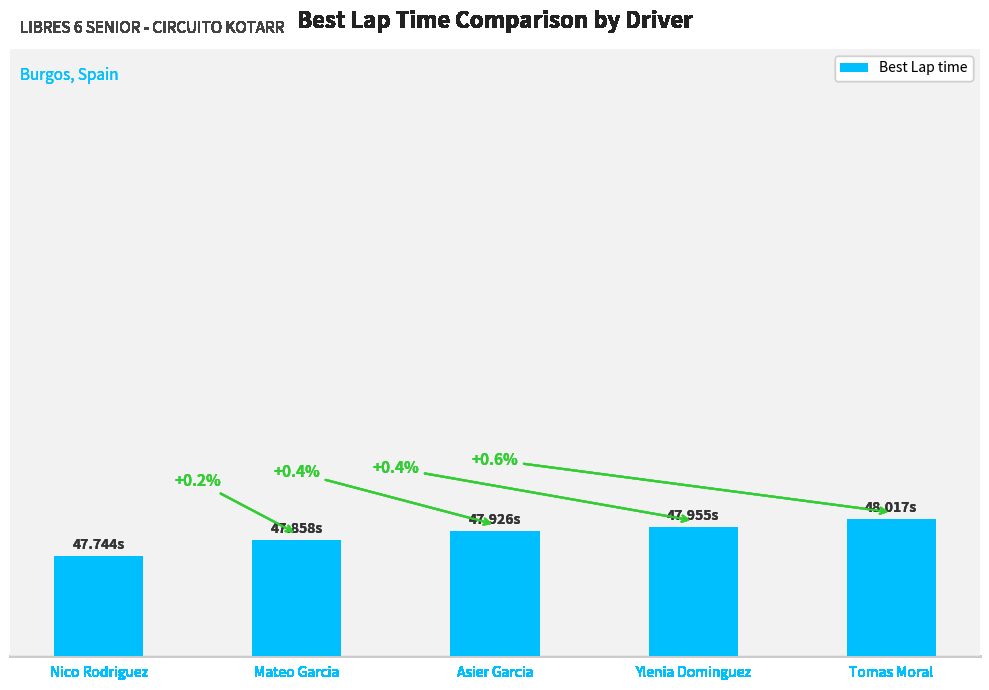

Does the chart contain any negative values?

No